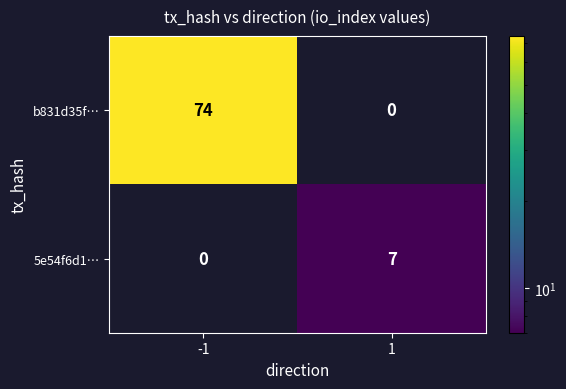

List the series in order of their peak value, highest first.

b831d35f…, 5e54f6d1…